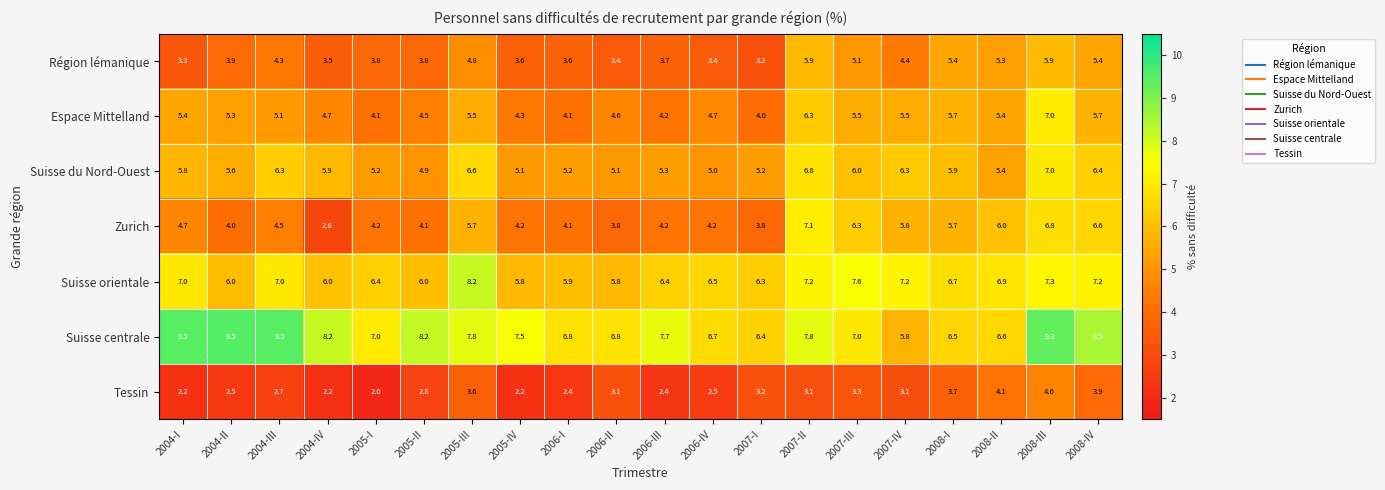

The value of Tessin at 2006-I is 1.3. True or false?

False